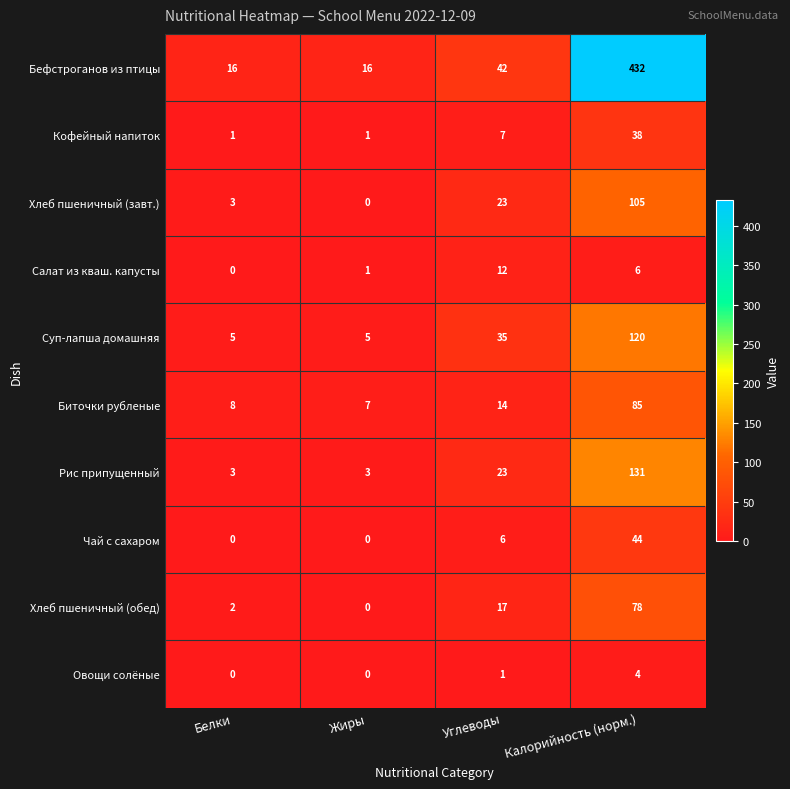

How many categories are shown in the chart?

4